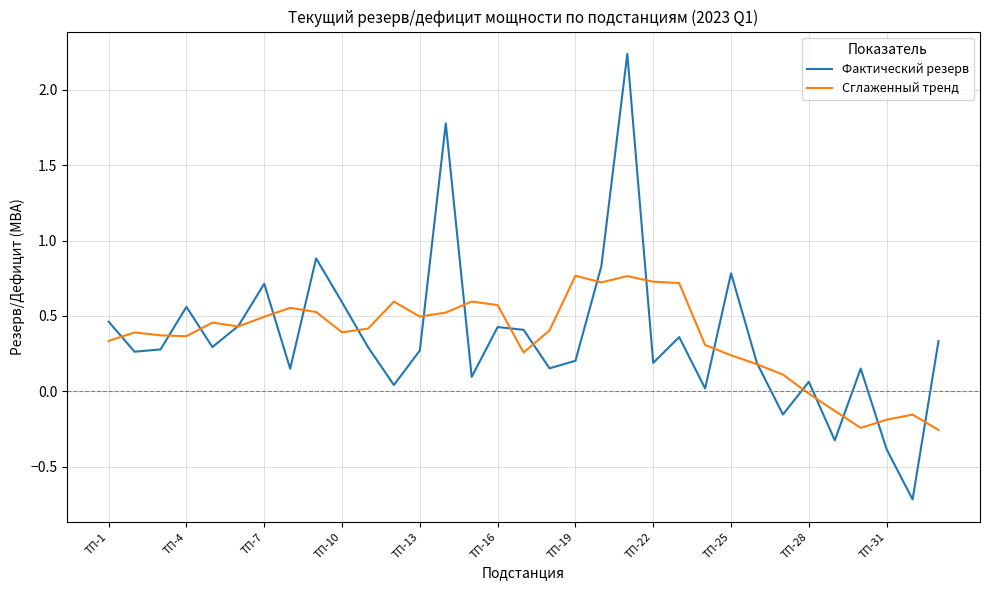

What is the smallest value displayed?

-0.7